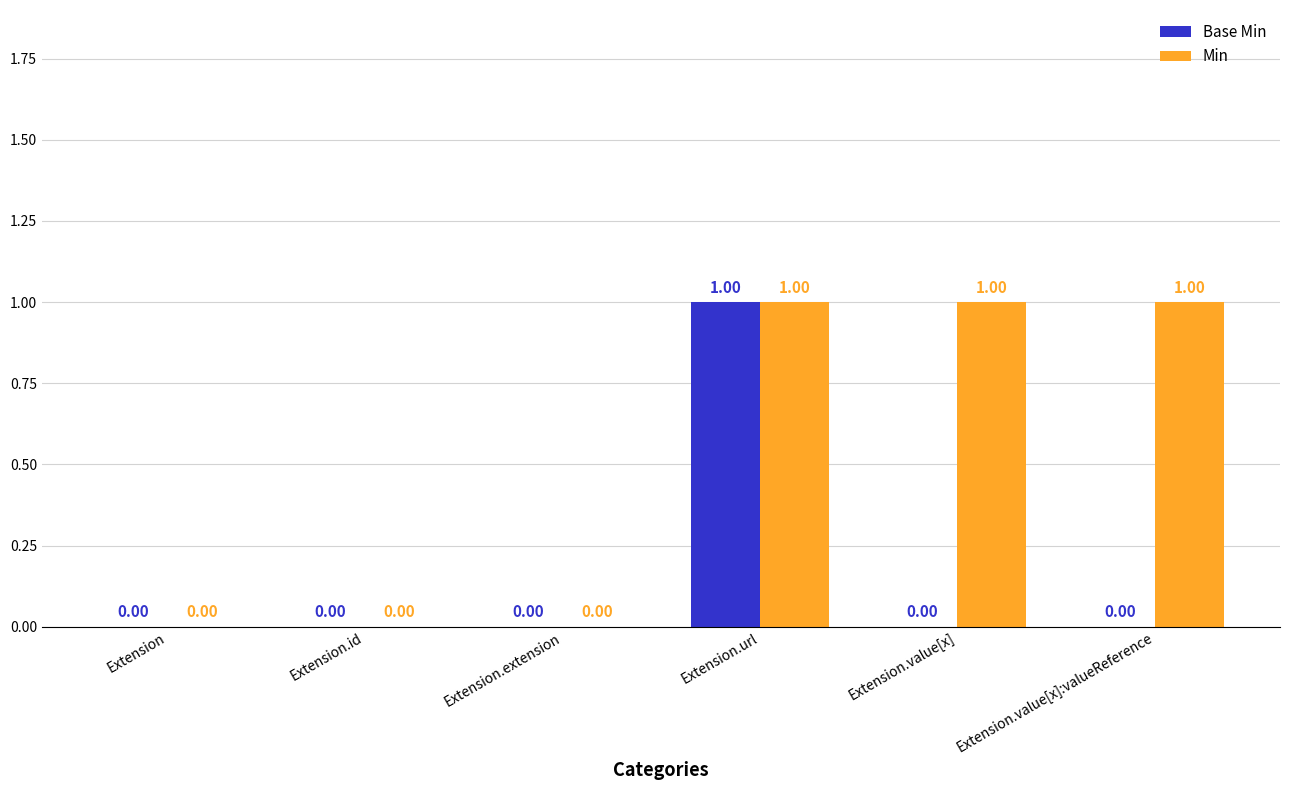

What are all the series names shown in the legend?

Base Min, Min